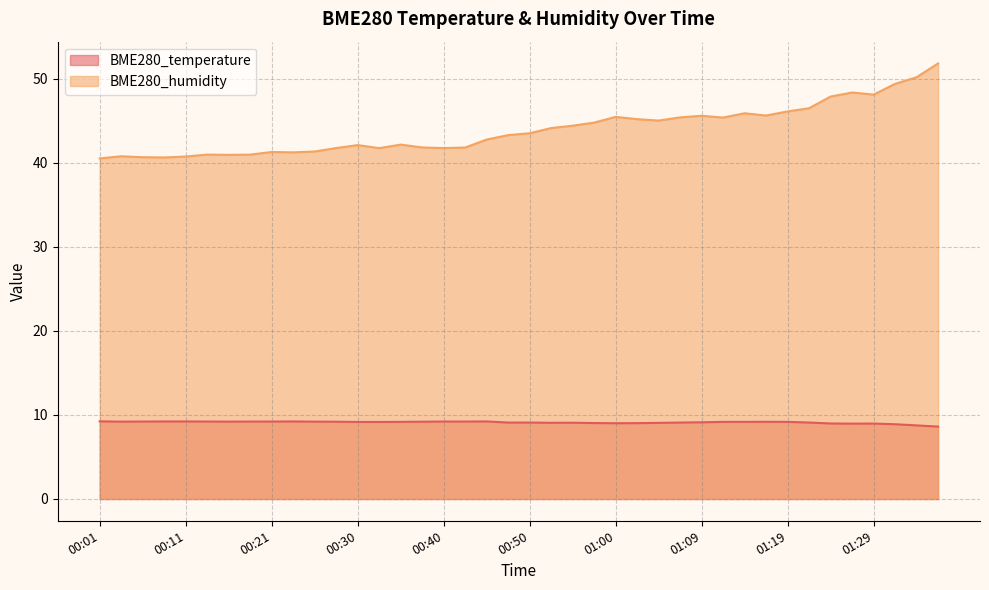

Reading left to right, extract all data points from this chart.

BME280_temperature: 00:01=9.2	00:03=9.2	00:05=9.2	00:08=9.2	00:11=9.2	00:13=9.2	00:16=9.2	00:18=9.2	00:21=9.2	00:23=9.2	00:26=9.2	00:28=9.2	00:30=9.2	00:33=9.2	00:35=9.2	00:38=9.2	00:40=9.2	00:43=9.2	00:45=9.2	00:47=9.1	00:50=9.1	00:52=9.1	00:55=9.1	00:57=9.0	01:00=9.0	01:02=9.0	01:05=9.1	01:07=9.1	01:09=9.1	01:12=9.2	01:14=9.2	01:17=9.2	01:19=9.2	01:22=9.1	01:24=9.0	01:26=9.0	01:29=9.0	01:31=8.9	01:34=8.8	01:36=8.6
BME280_humidity: 00:01=40.5	00:03=40.8	00:05=40.7	00:08=40.6	00:11=40.8	00:13=41.0	00:16=41.0	00:18=41.0	00:21=41.3	00:23=41.3	00:26=41.4	00:28=41.8	00:30=42.1	00:33=41.8	00:35=42.2	00:38=41.8	00:40=41.8	00:43=41.8	00:45=42.8	00:47=43.3	00:50=43.5	00:52=44.1	00:55=44.4	00:57=44.8	01:00=45.5	01:02=45.2	01:05=45.0	01:07=45.4	01:09=45.6	01:12=45.4	01:14=45.9	01:17=45.6	01:19=46.1	01:22=46.5	01:24=47.9	01:26=48.4	01:29=48.1	01:31=49.4	01:34=50.2	01:36=51.8